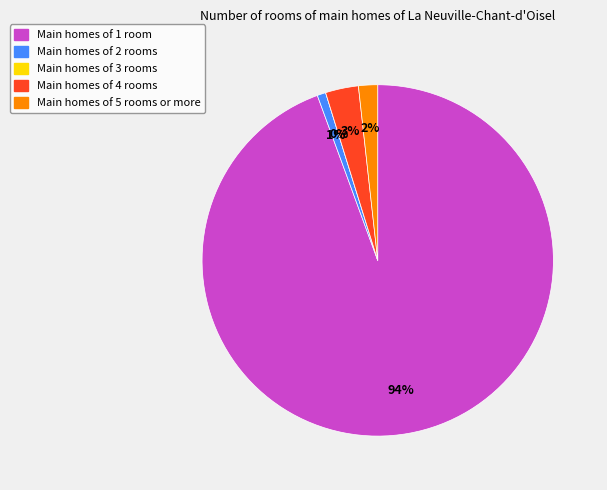

To the nearest percent, what is the difference between the largest and smallest slice percentages?

94%